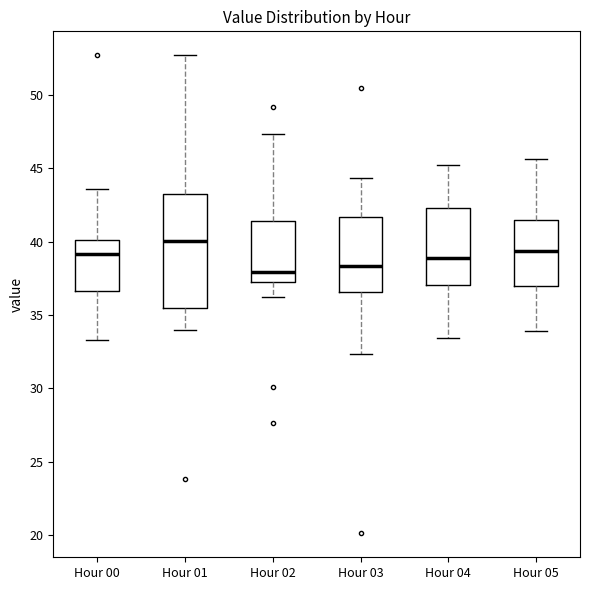

Which box has the highest median line?

Hour 01